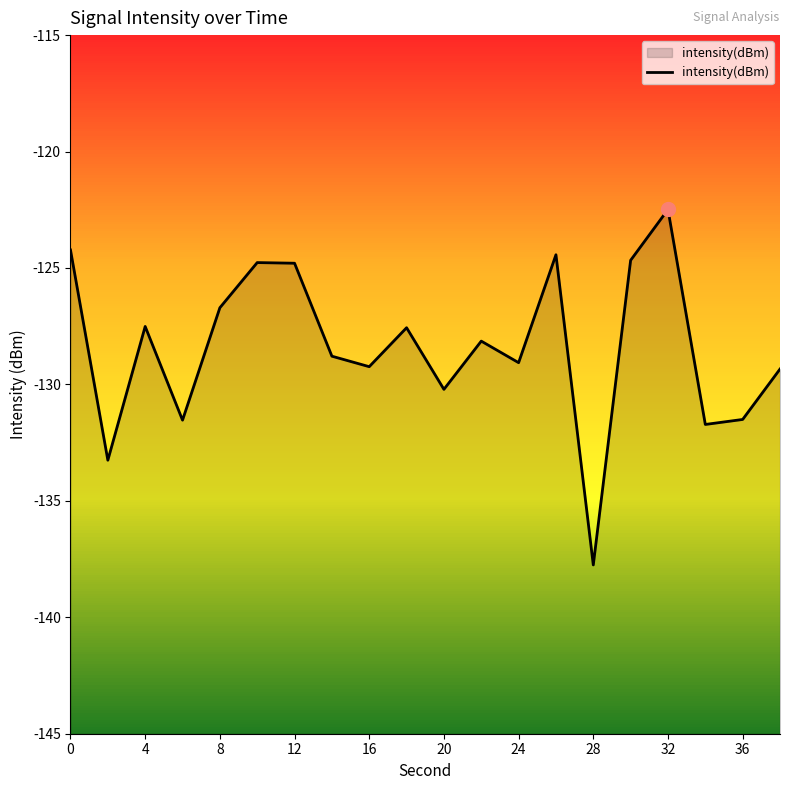

How many interior local peaks (higher than both neighbors) does the data have?

6